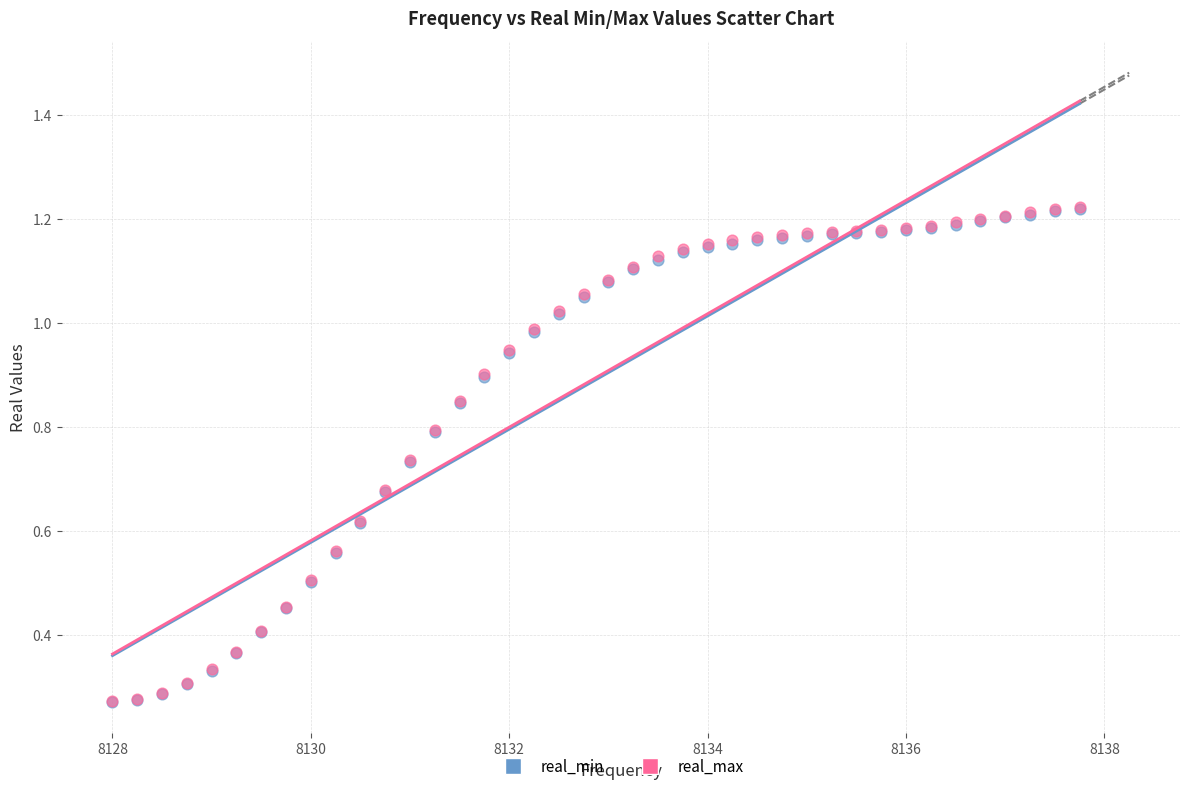

What are all the series names shown in the legend?

real_min, real_max